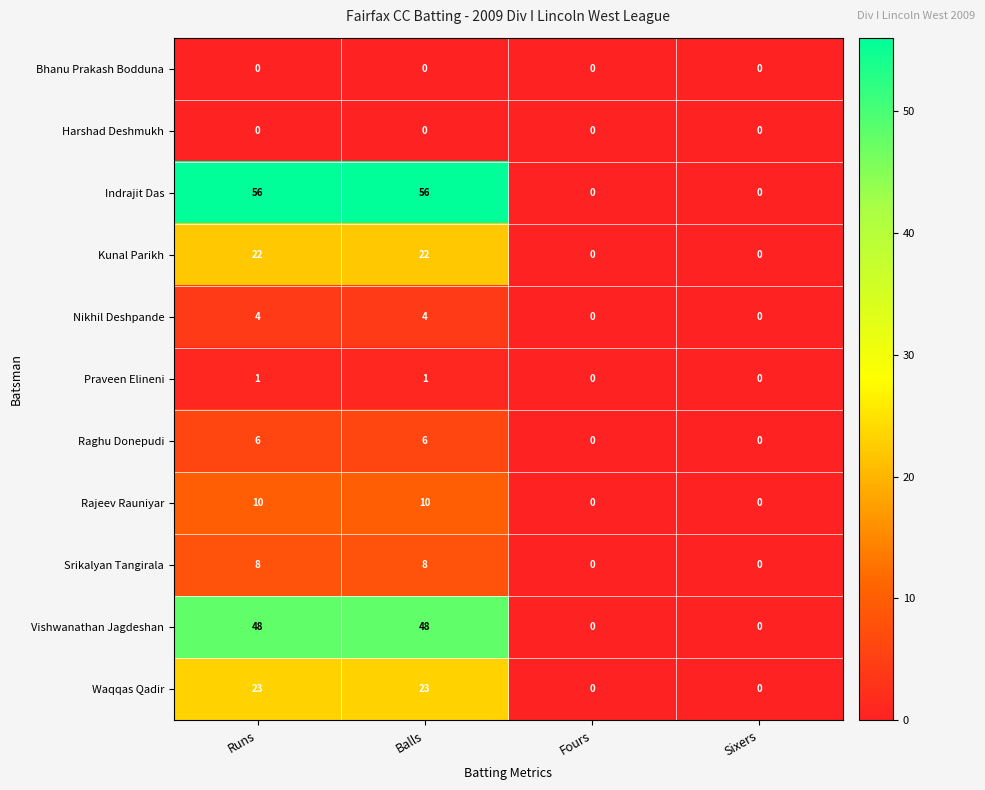

What is the sum of the Nikhil Deshpande values at Balls and Runs?

8